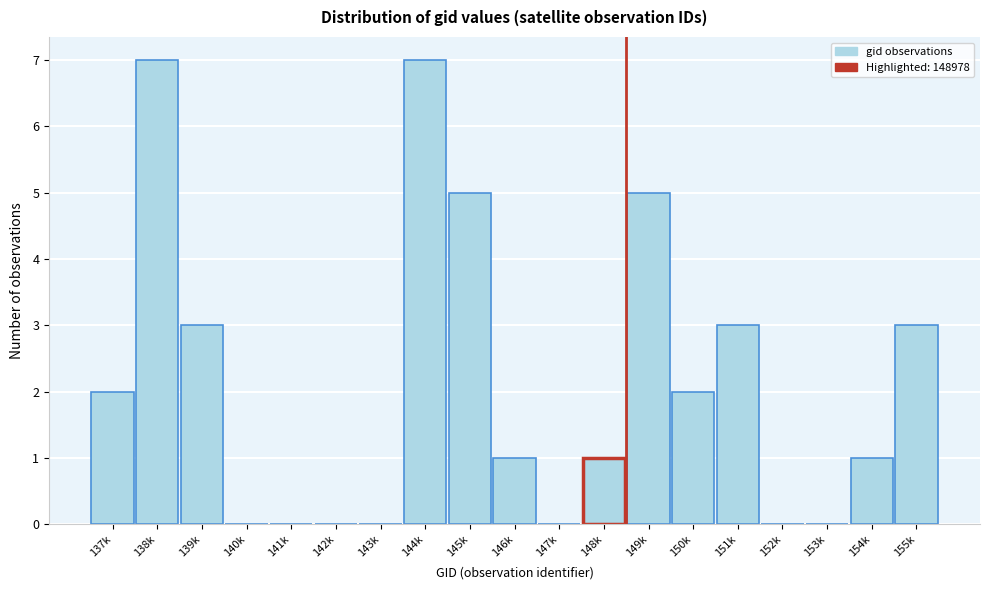

Reading left to right, extract all data points from this chart.

137k=2	138k=7	139k=3	140k=0	141k=0	142k=0	143k=0	144k=7	145k=5	146k=1	147k=0	148k=1	149k=5	150k=2	151k=3	152k=0	153k=0	154k=1	155k=3